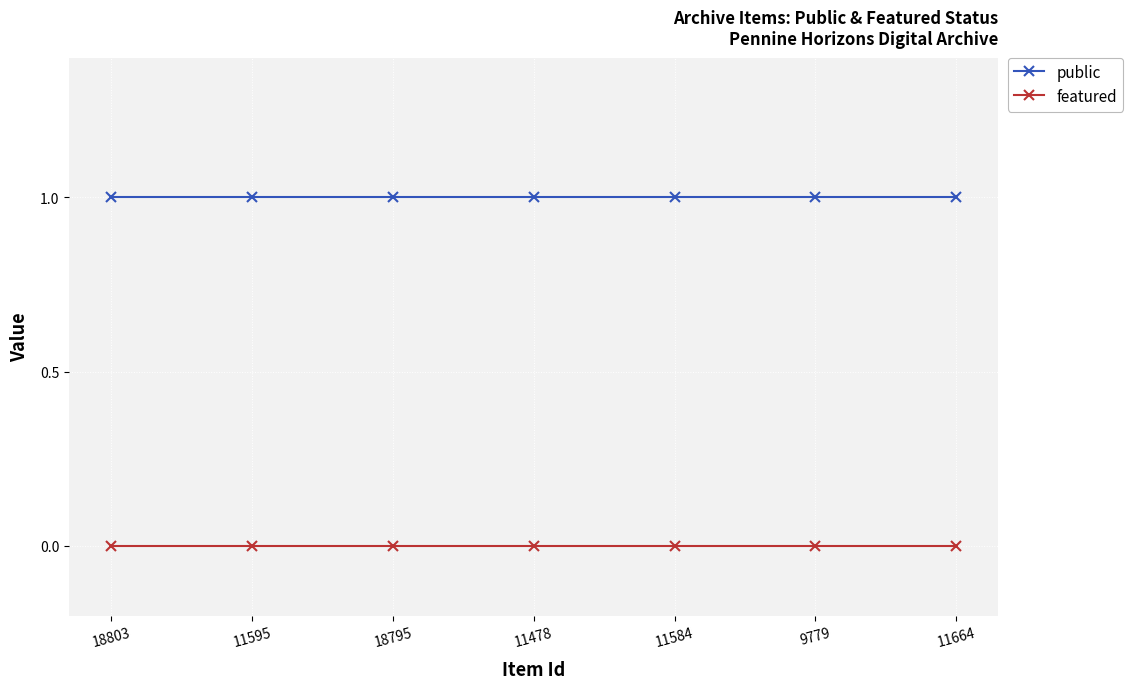

The featured series shows 0 at 18803. True or false?

True